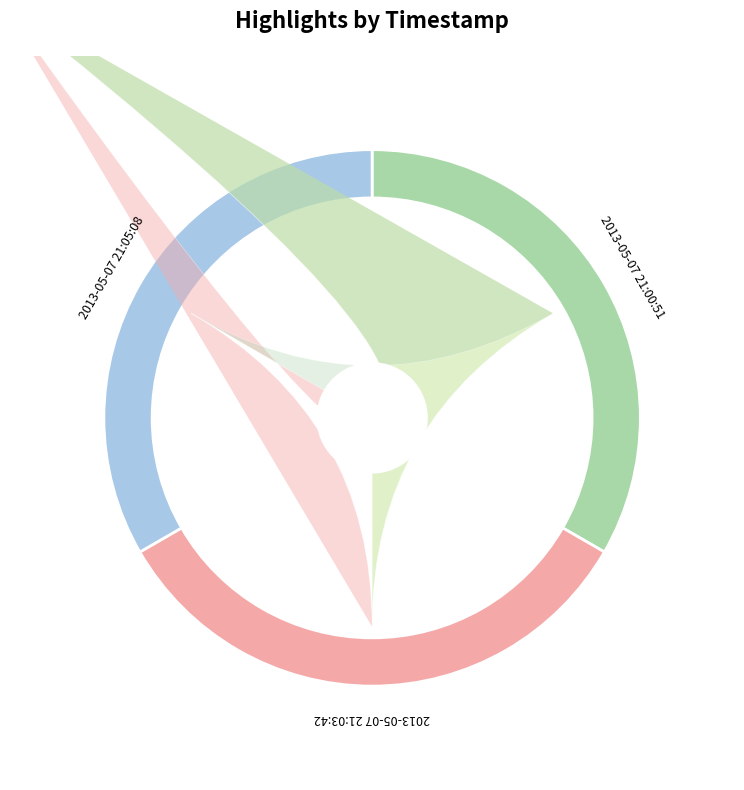

Combined, what portion of the pie is 2013-05-07 21:05:08 and 2013-05-07 21:00:51?

66.7%